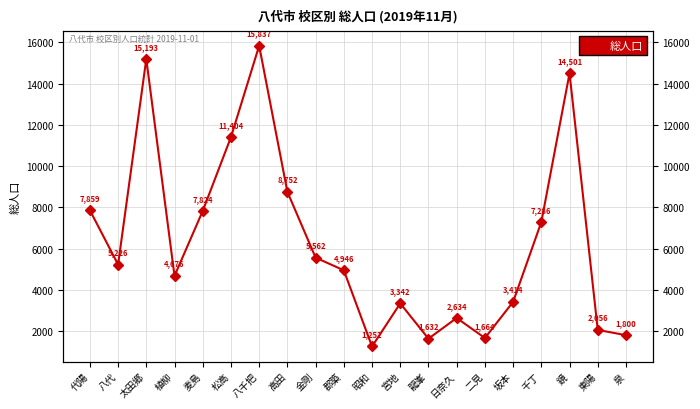

The chart shows a value of 13111 at 高田. True or false?

False